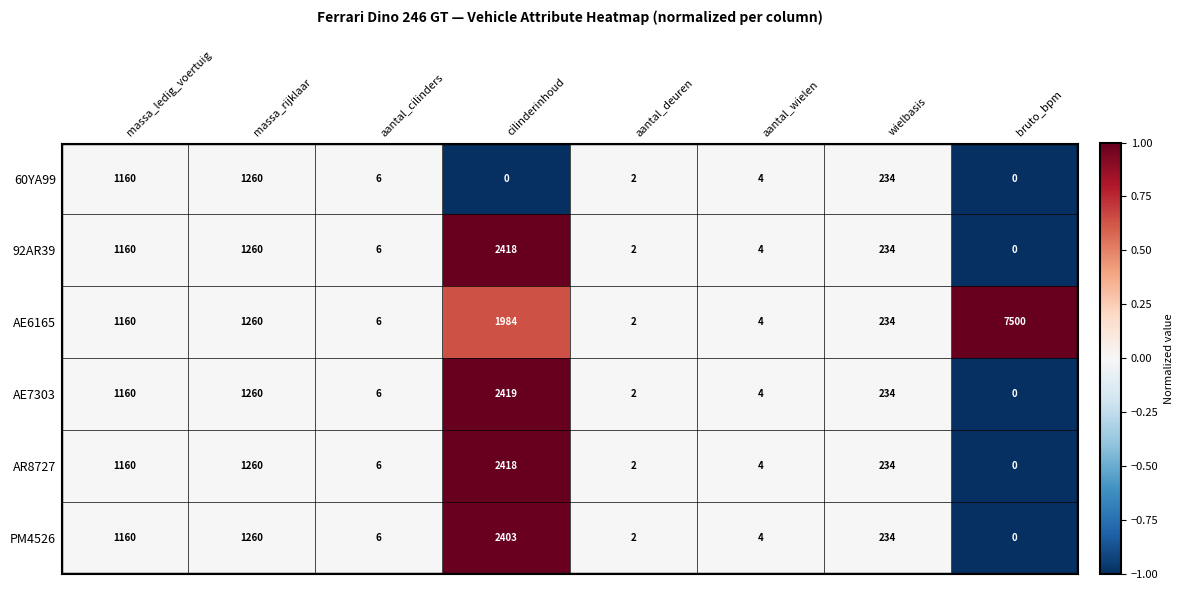

Which series has the largest range (max minus min)?

AE6165